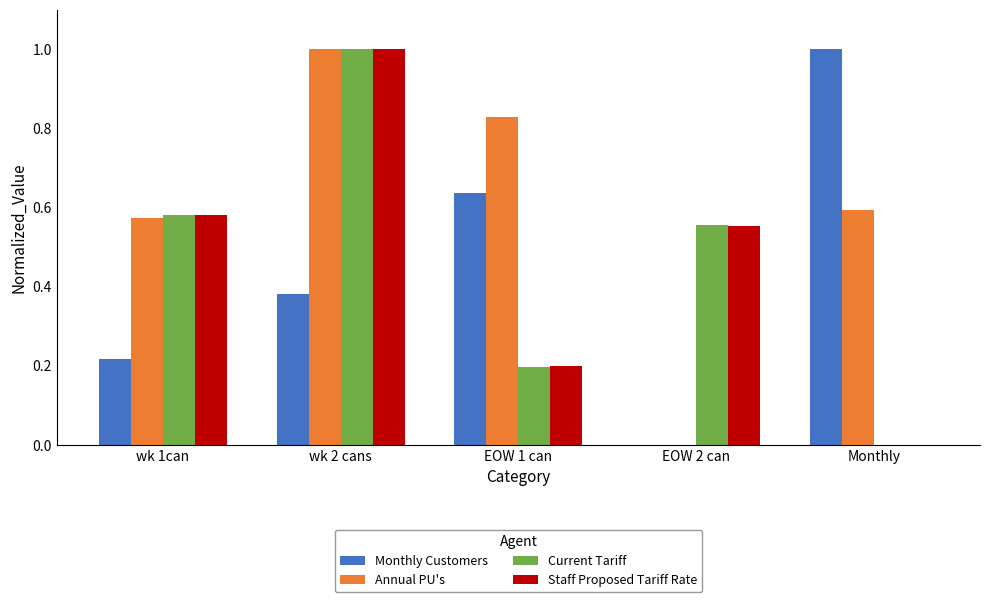

True or false: Current Tariff has a value of 0.6 at wk 2 cans.

False